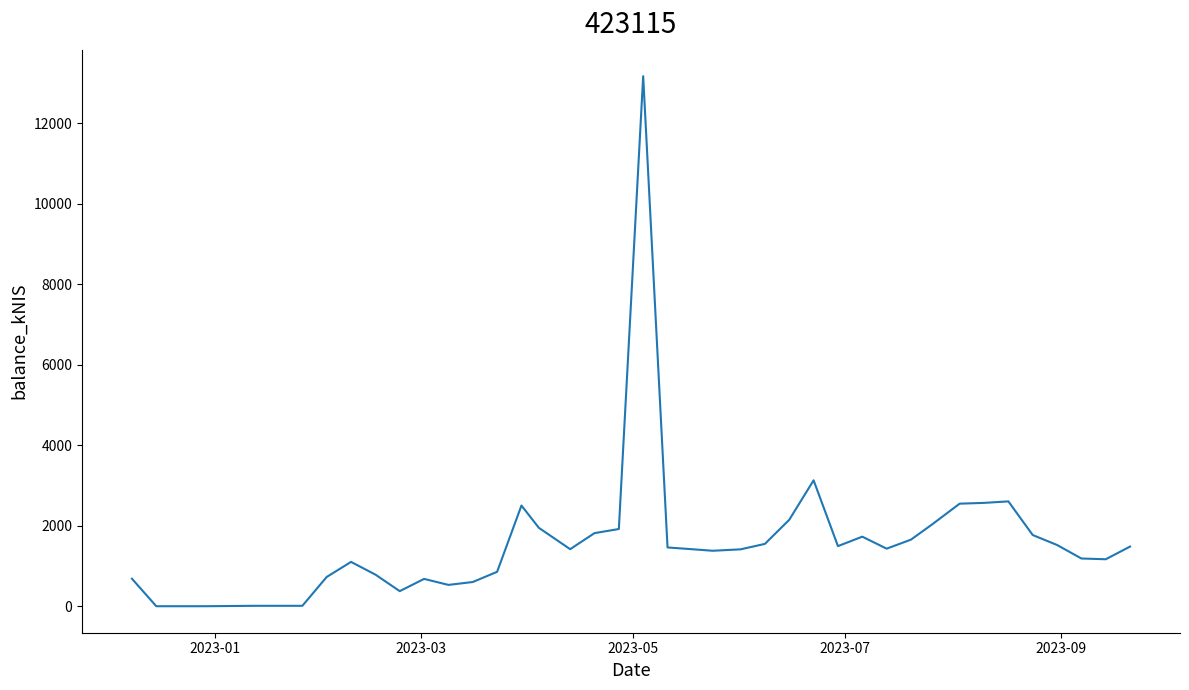

What is the difference between the maximum and minimum values?

13168.6